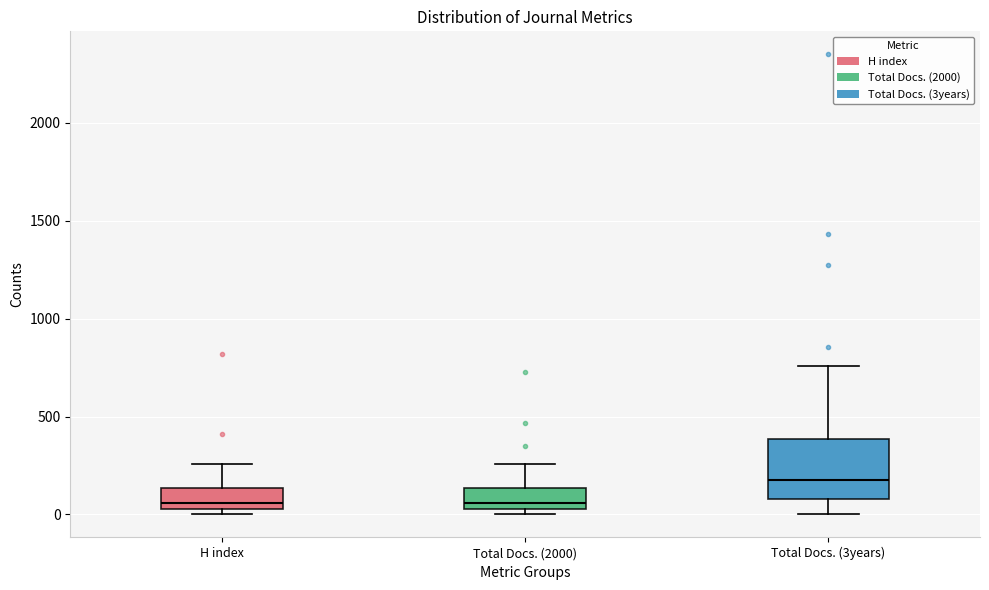

Where does the upper whisker of the box for Total Docs. (3years) end on the y-axis? The values are not printed on the chart, so give them approximately, as read against the axis.

750